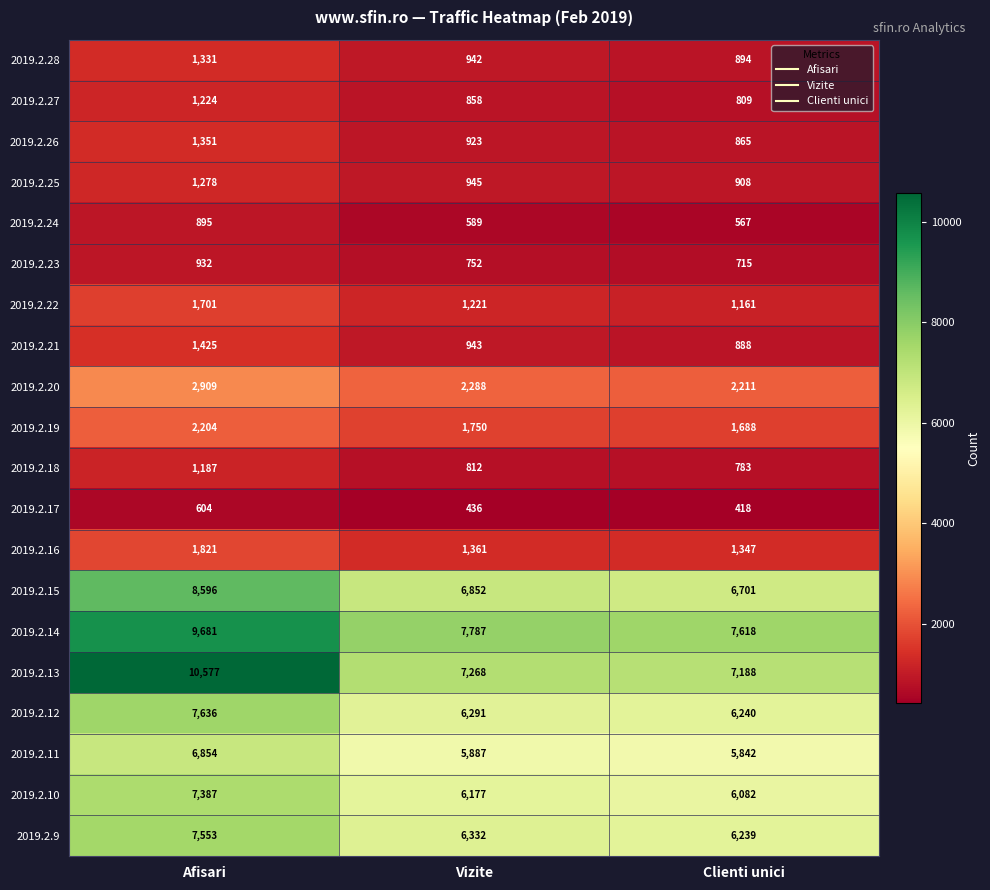

What is the difference between the highest and lowest values at Afisari?

9973